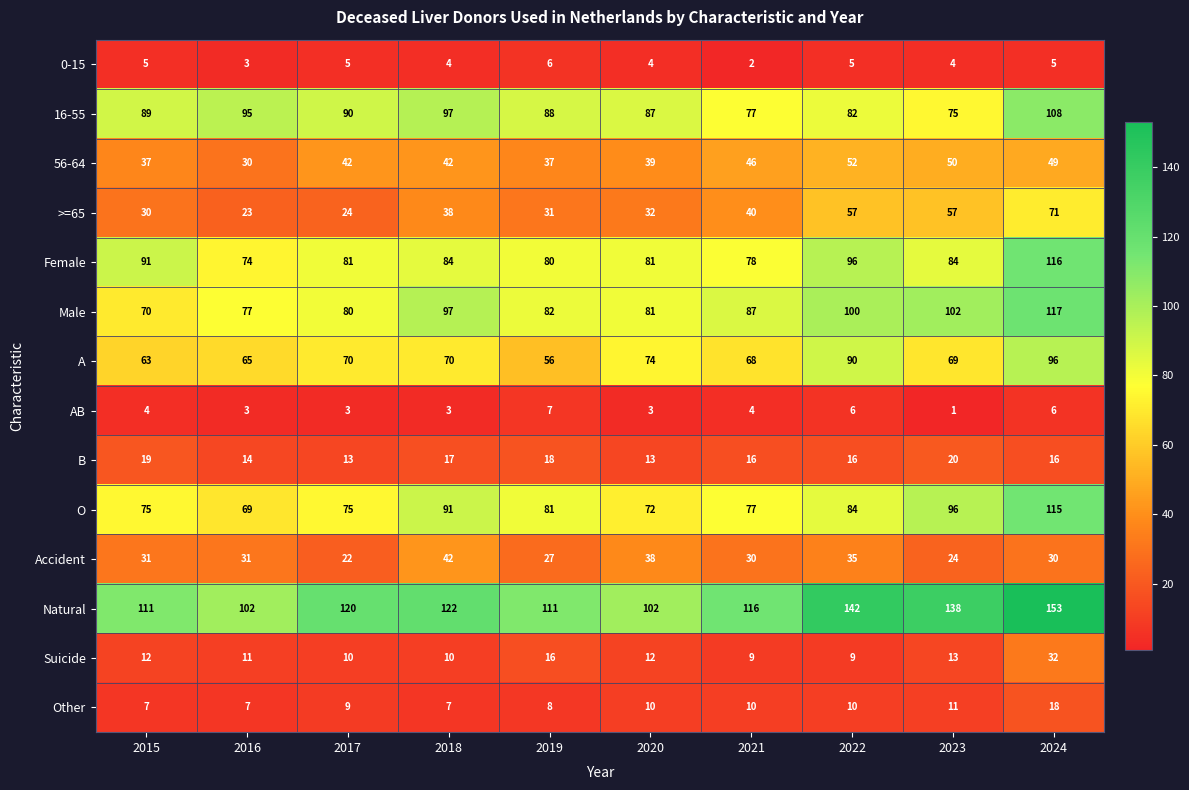

What value does the Accident series have at 2019, to the nearest 5?

25